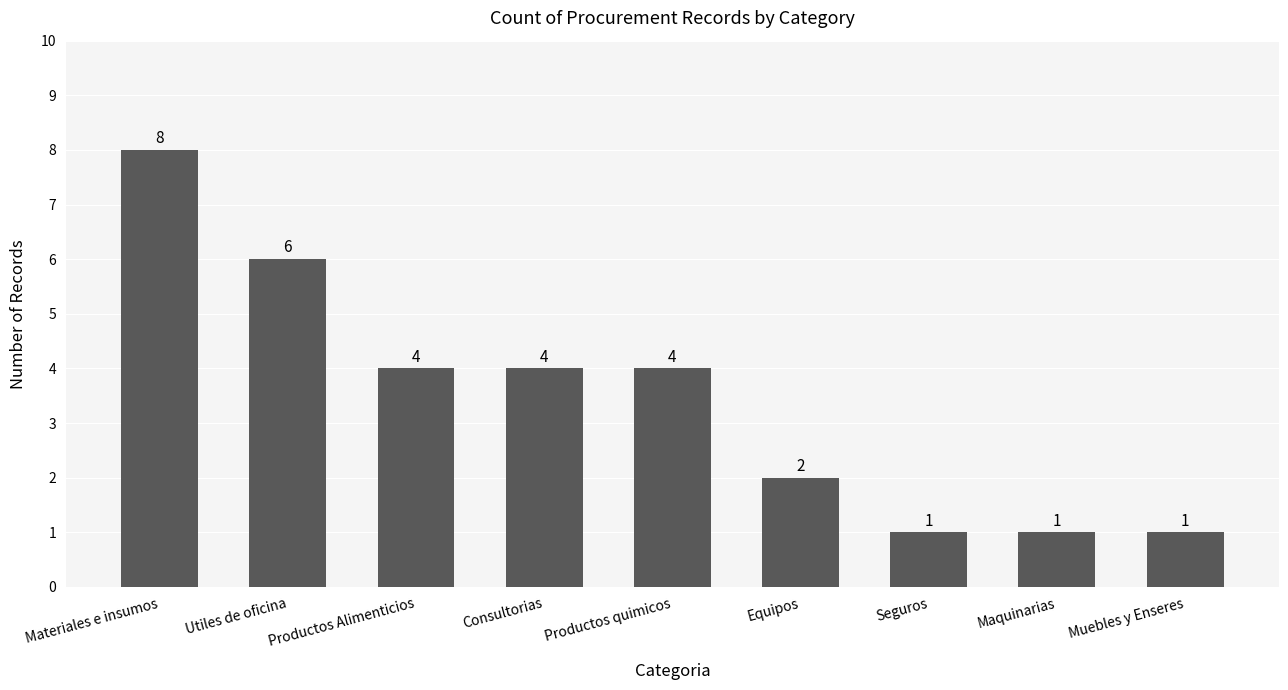

Which category has the highest value across all series?

Materiales e insumos